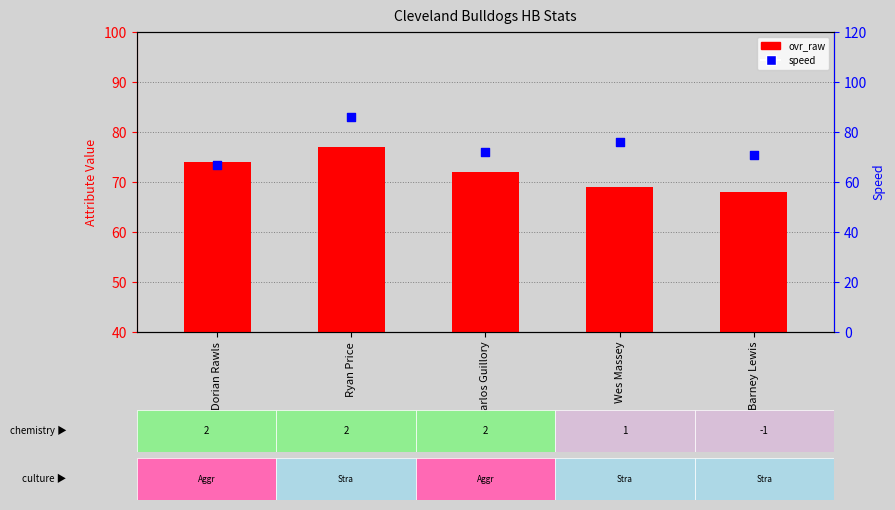

Which series contains the highest Y value?

speed